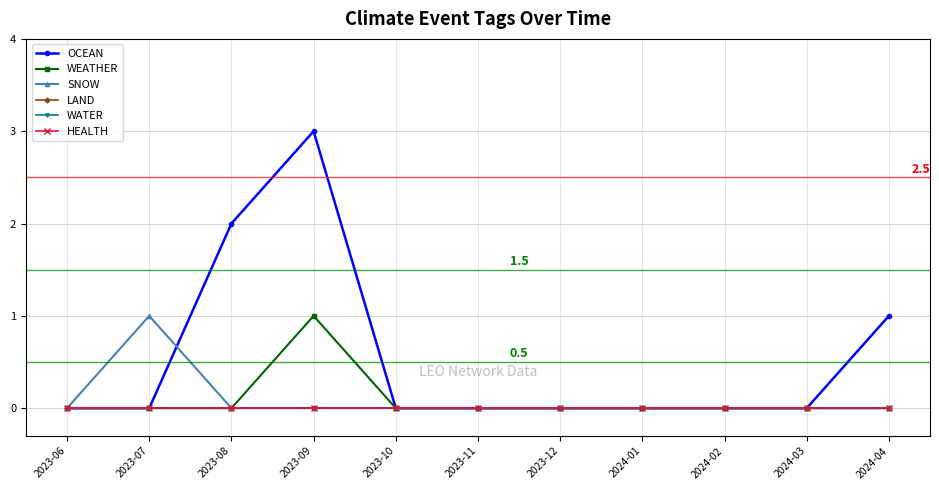

Does the chart have visible grid lines?

Yes